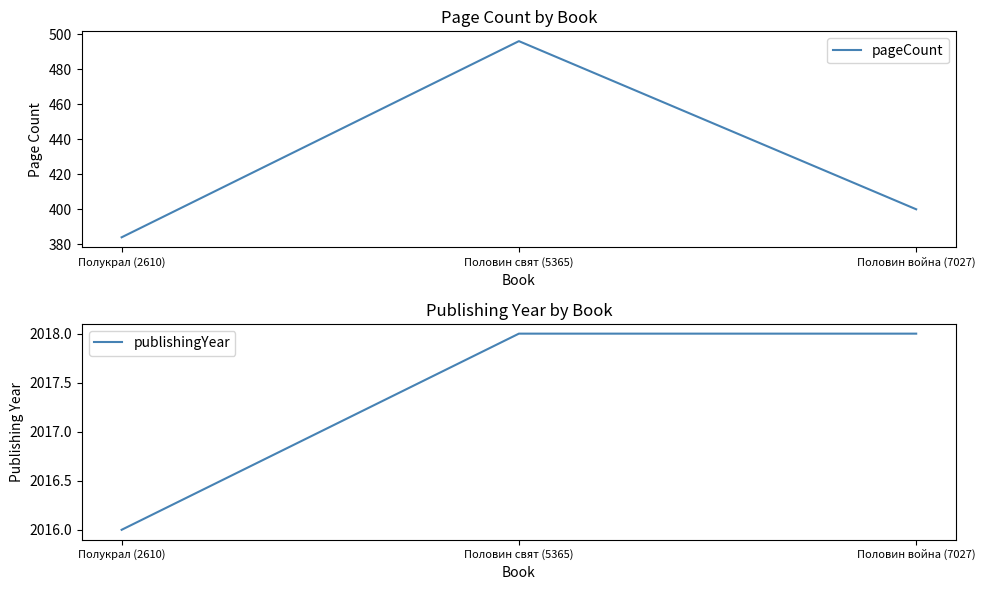

What is the spread (max minus min) of values at Полукрал (2610)?

1632